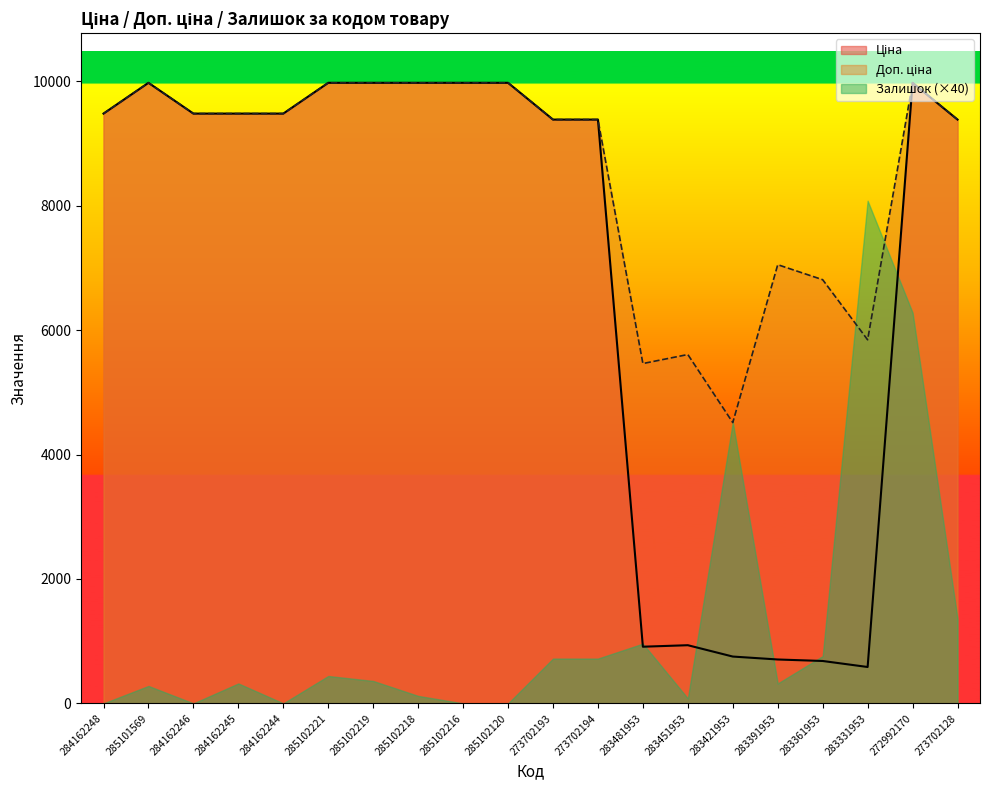

What position from the right is 283391953?

5